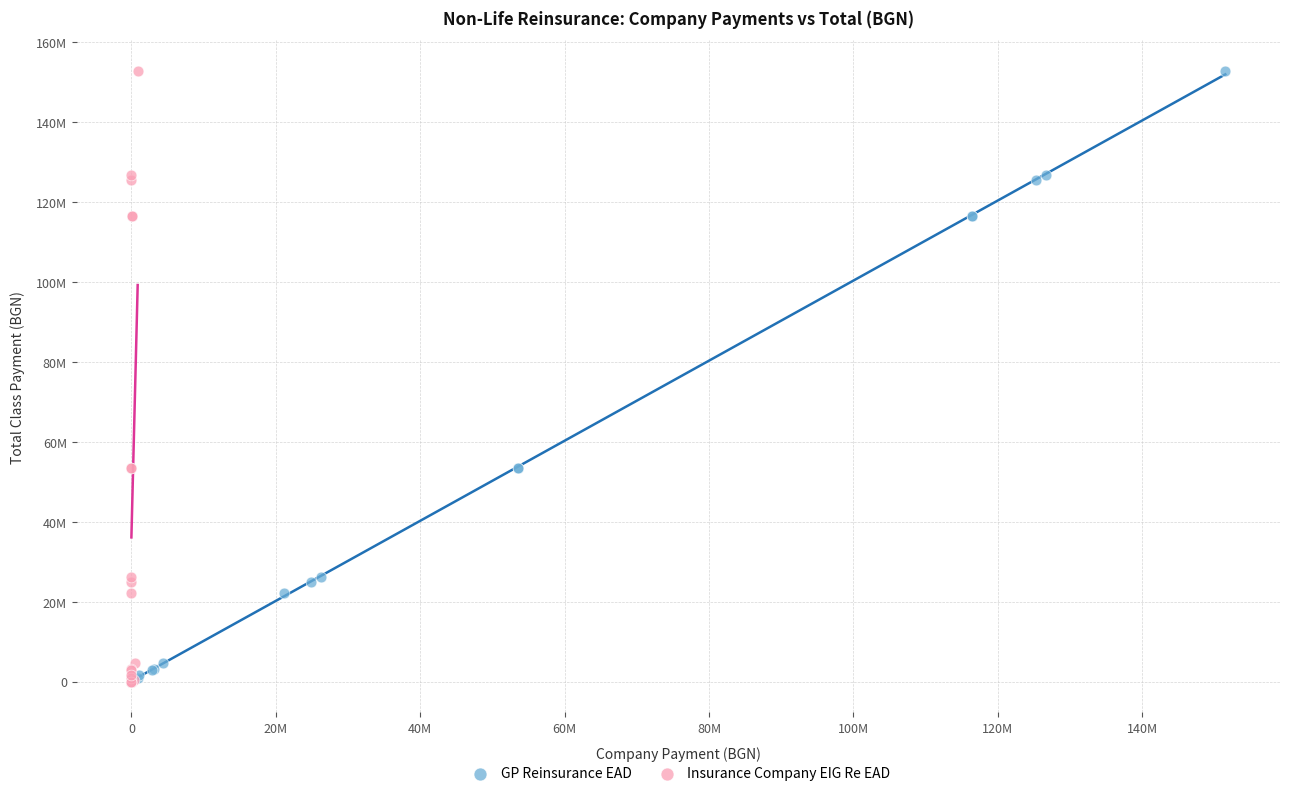

What are all the series names shown in the legend?

GP Reinsurance EAD, Insurance Company EIG Re EAD